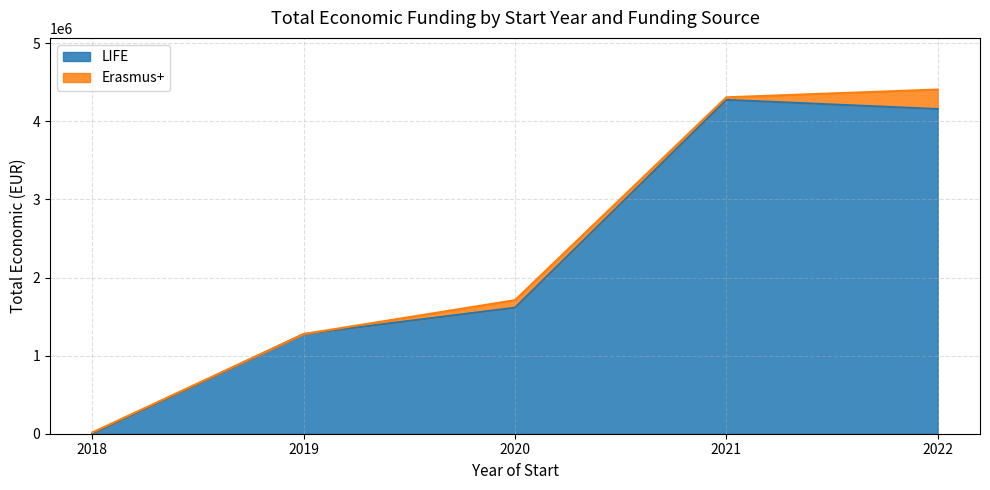

Rank the categories by LIFE value from highest to lowest.

2021, 2022, 2020, 2019, 2018